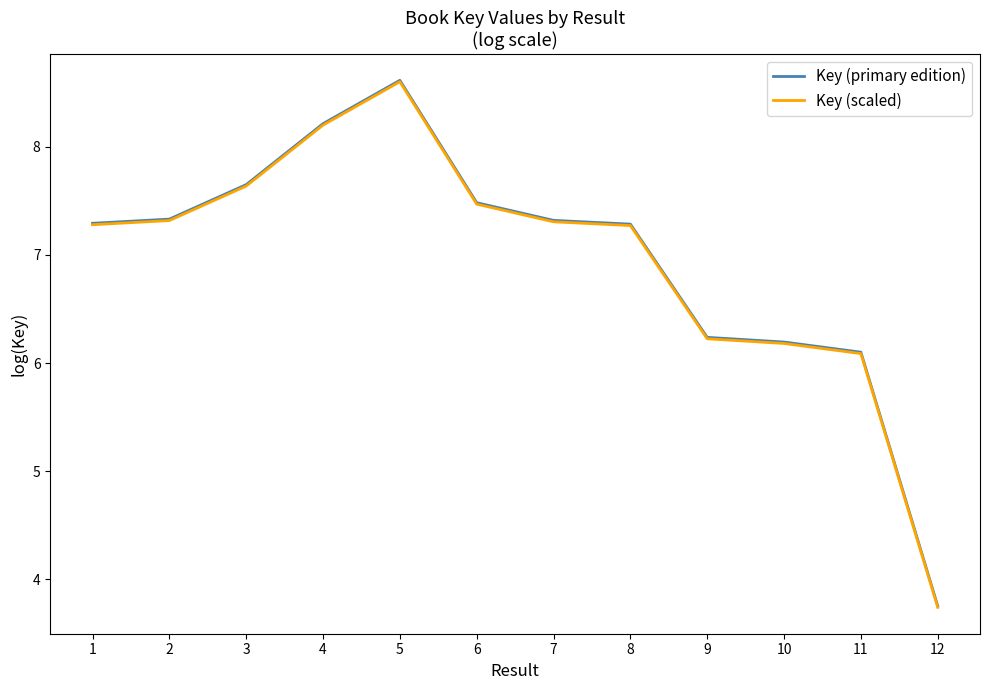

True or false: Key (scaled) and Key (primary edition) cross at least once.

False